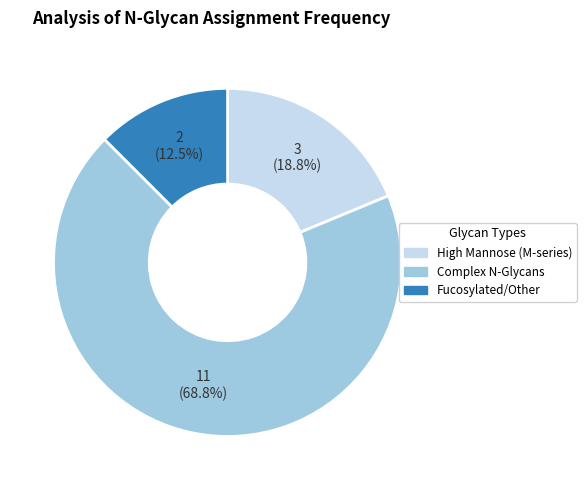

Does any single category account for the majority?

Yes